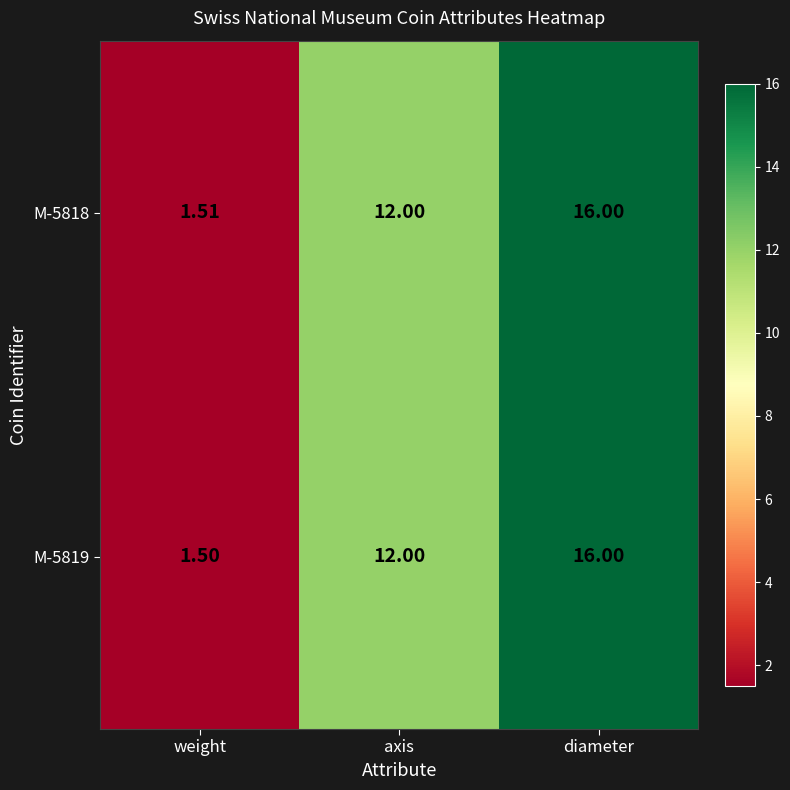

Which category has the lowest value in the M-5819 series?

weight